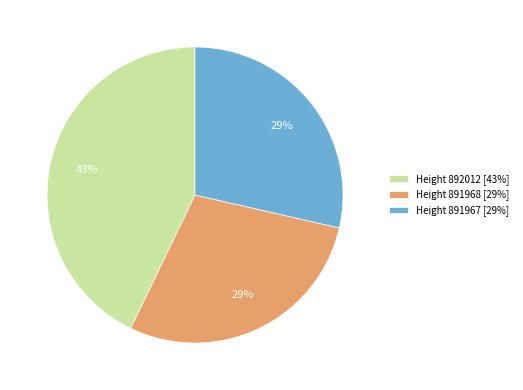

Is it true that Height 891968 [29%] is 35% of the pie?

False